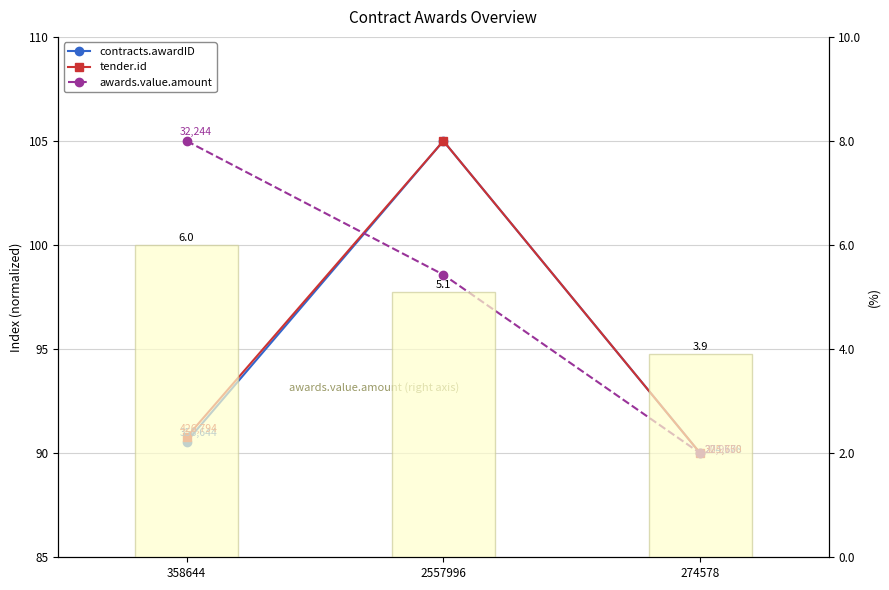

What is the spread (max minus min) of values at 358644?

99.0